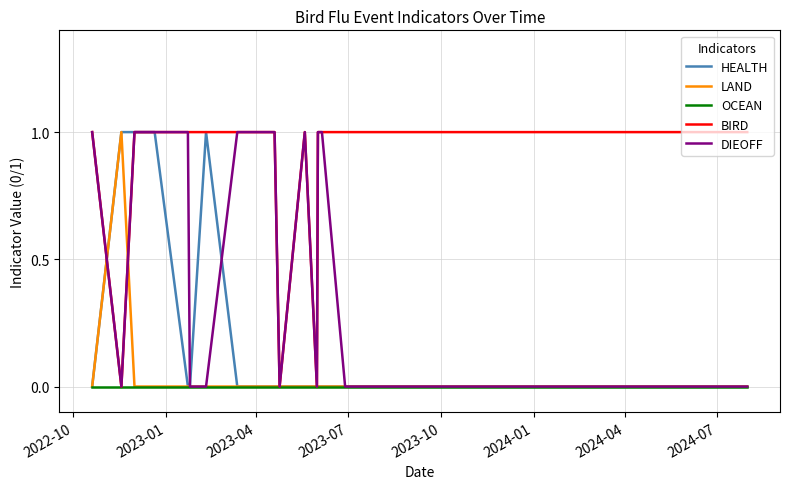

Count the LAND values in the range 0 to 1.

20